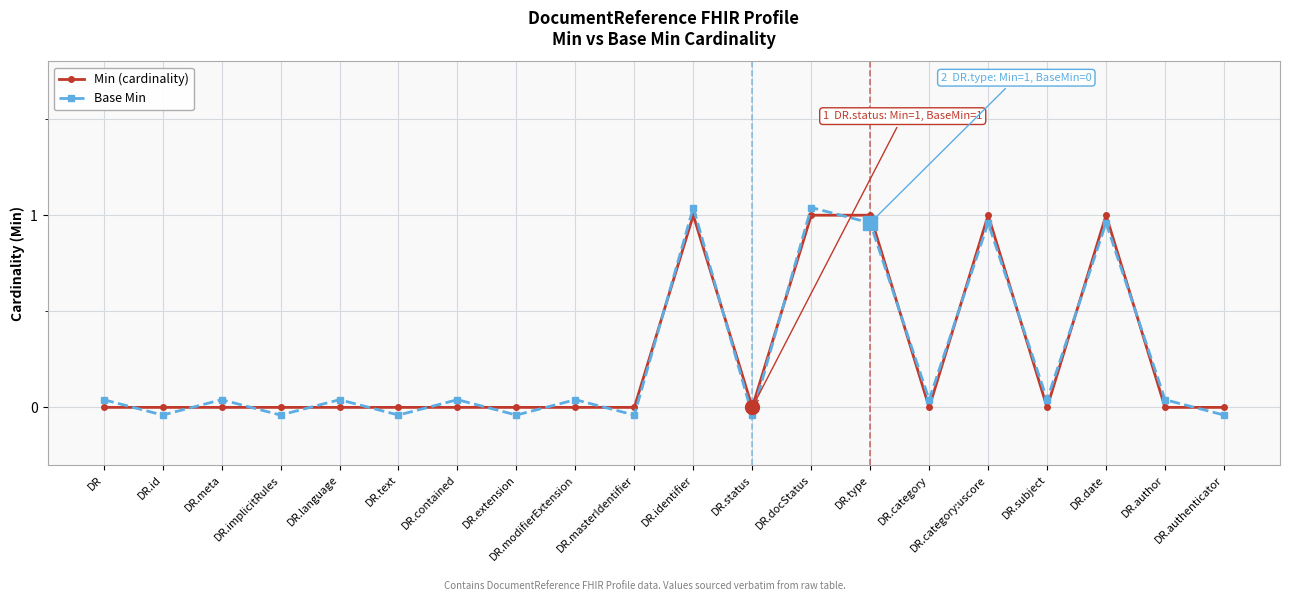

What is the average value of the Base Min series?

0.2